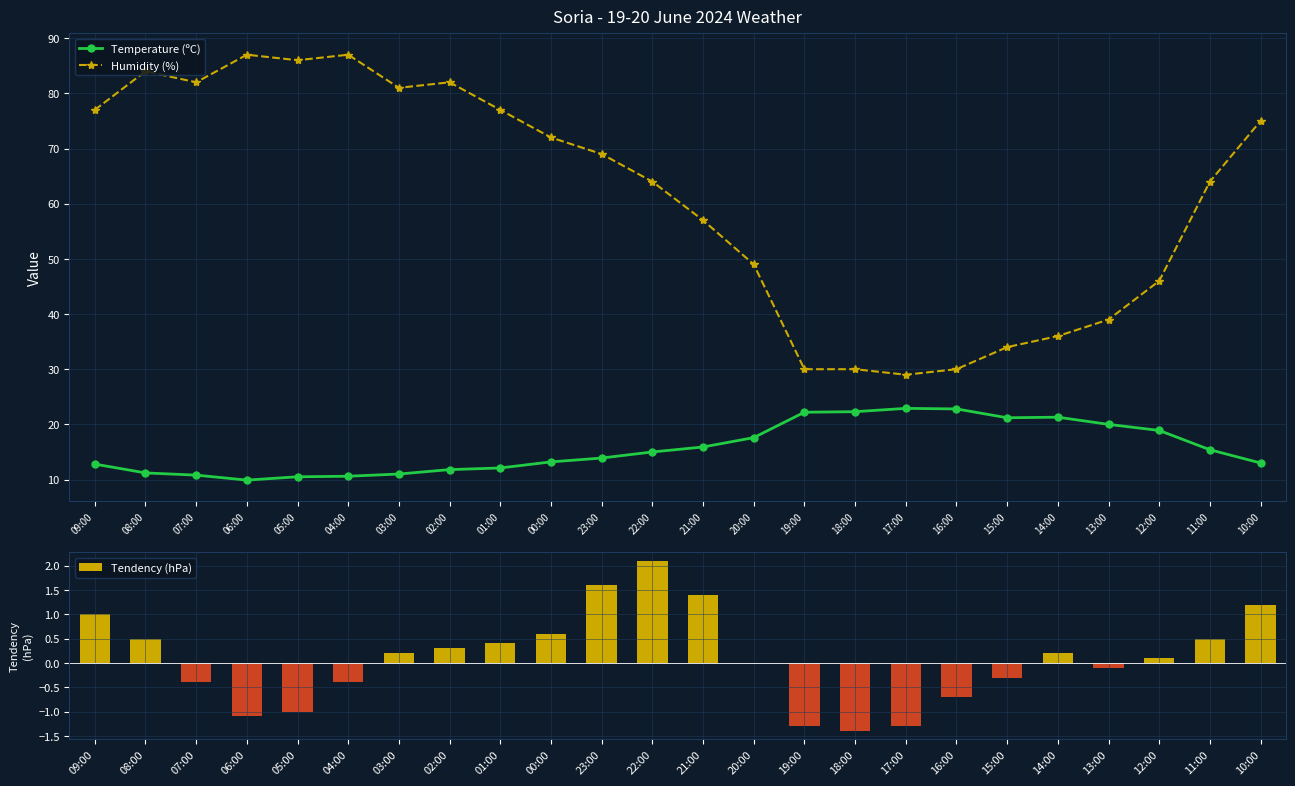

Which category has the lowest value across all series?

18:00